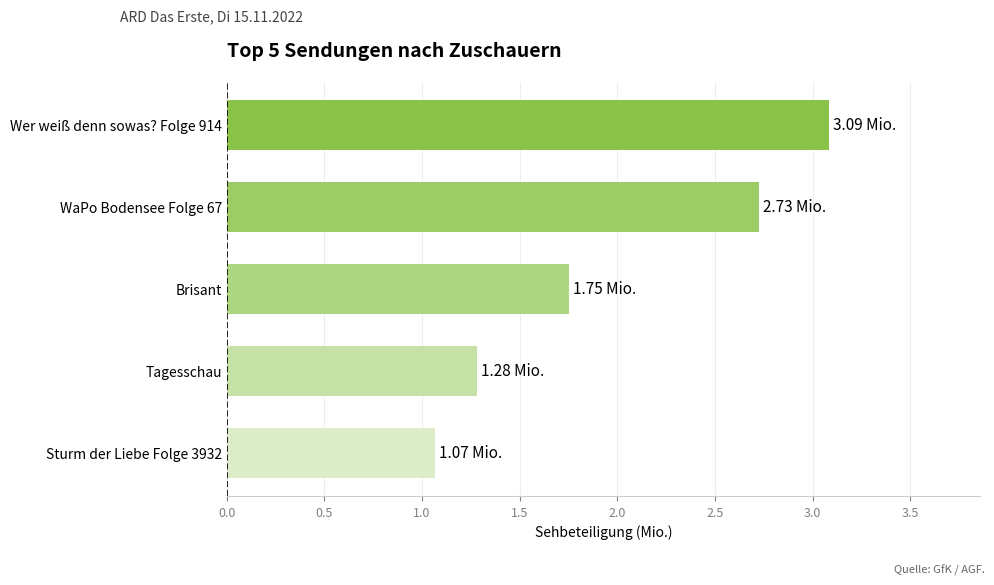

Approximately how many times larger is the value at Sturm der Liebe Folge 3932 compared to Brisant?

0.6